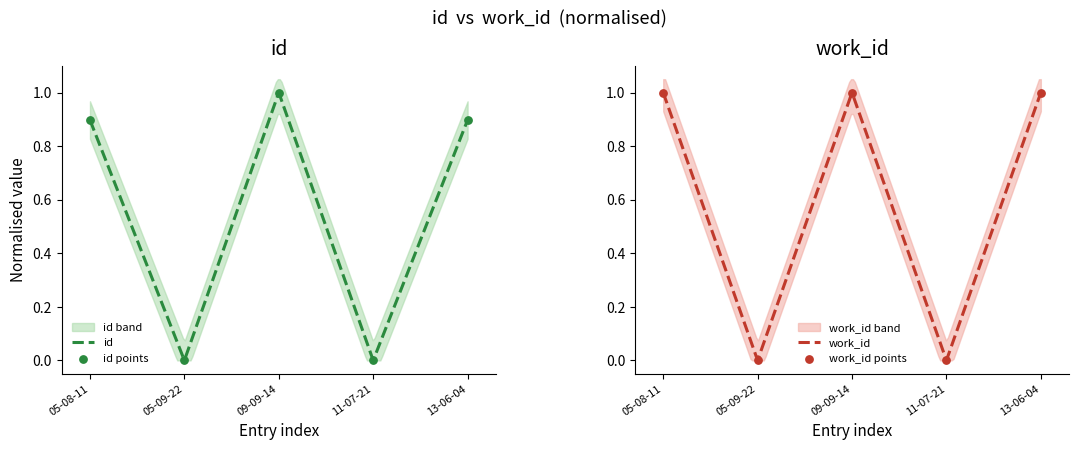

Which series reaches the minimum Y coordinate?

id